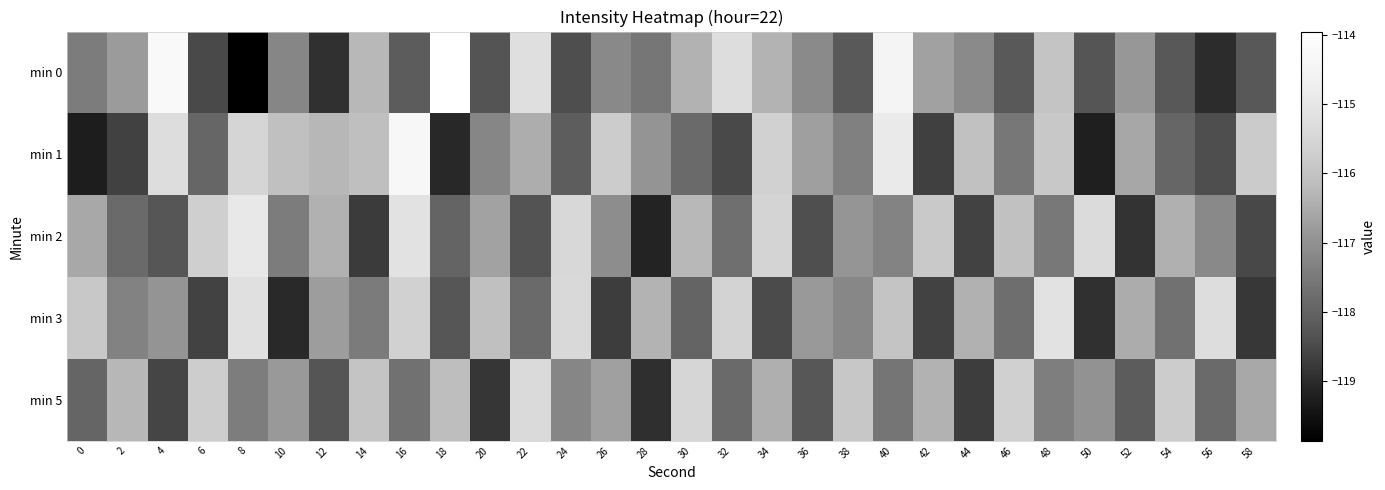

Reading left to right, list all the values displayed in this chart.

min 0: 0=-117.5	2=-116.8	4=-114.2	6=-118.5	8=-119.9	10=-117.2	12=-118.9	14=-116.2	16=-118.1	18=-114.0	20=-118.3	22=-115.2	24=-118.4	26=-117.2	28=-117.6	30=-116.4	32=-115.3	34=-116.3	36=-117.1	38=-118.2	40=-114.5	42=-116.7	44=-117.1	46=-118.2	48=-116.0	50=-118.3	52=-116.9	54=-118.2	56=-119.0	58=-118.2
min 1: 0=-119.3	2=-118.6	4=-115.3	6=-117.9	8=-115.5	10=-116.1	12=-116.3	14=-116.1	16=-114.3	18=-119.1	20=-117.2	22=-116.5	24=-118.1	26=-115.8	28=-116.9	30=-117.8	32=-118.5	34=-115.6	36=-116.7	38=-117.3	40=-114.9	42=-118.7	44=-116.0	46=-117.5	48=-115.9	50=-119.2	52=-116.6	54=-117.9	56=-118.4	58=-115.8
min 2: 0=-116.5	2=-117.8	4=-118.3	6=-115.7	8=-114.9	10=-117.5	12=-116.4	14=-118.7	16=-115.1	18=-118.0	20=-116.7	22=-118.3	24=-115.4	26=-117.1	28=-119.1	30=-116.2	32=-117.7	34=-115.6	36=-118.4	38=-116.9	40=-117.3	42=-115.8	44=-118.6	46=-116.1	48=-117.5	50=-115.3	52=-118.9	54=-116.4	56=-117.2	58=-118.5
min 3: 0=-115.9	2=-117.3	4=-116.9	6=-118.6	8=-115.2	10=-119.0	12=-116.8	14=-117.5	16=-115.6	18=-118.3	20=-116.1	22=-117.8	24=-115.4	26=-118.7	28=-116.3	30=-118.0	32=-115.6	34=-118.5	36=-116.8	38=-117.2	40=-116.0	42=-118.6	44=-116.4	46=-117.7	48=-115.2	50=-118.9	52=-116.5	54=-117.7	56=-115.3	58=-118.8
min 5: 0=-117.9	2=-116.3	4=-118.6	6=-115.7	8=-117.4	10=-116.8	12=-118.3	14=-116.0	16=-117.7	18=-116.1	20=-118.8	22=-115.4	24=-117.2	26=-116.7	28=-118.9	30=-115.5	32=-117.8	34=-116.4	36=-118.3	38=-115.9	40=-117.6	42=-116.4	44=-118.7	46=-115.6	48=-117.4	50=-117.0	52=-118.2	54=-115.8	56=-117.8	58=-116.5